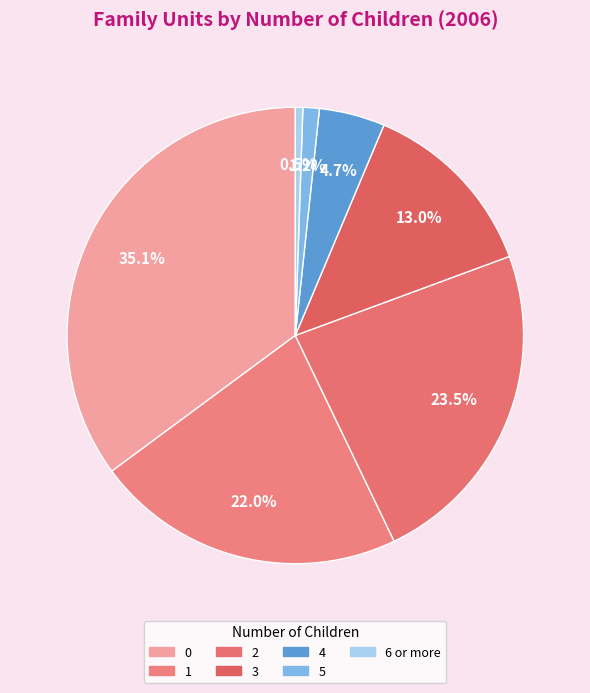

Combined, do 2 and 6 or more account for over 50%?

No